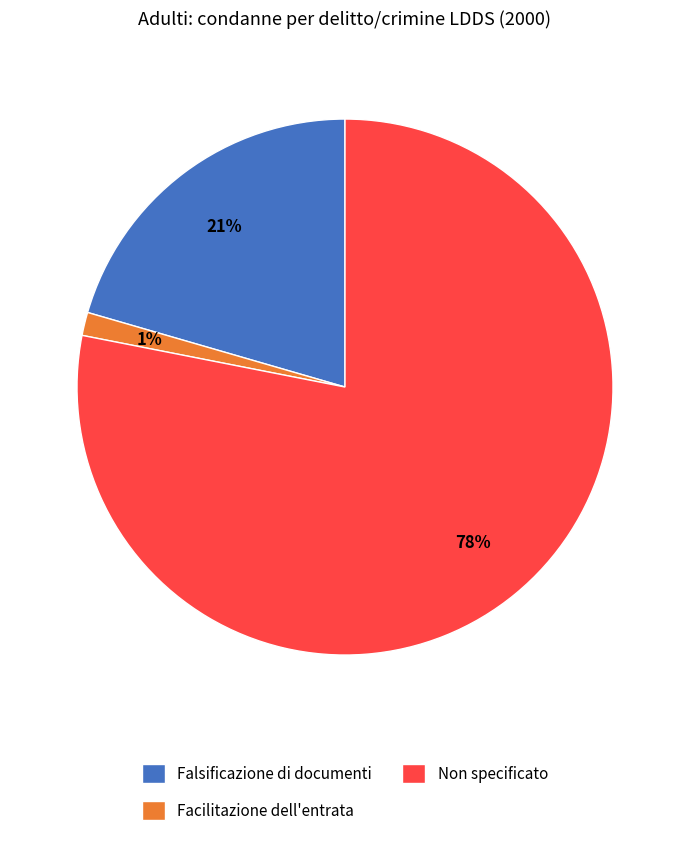

Rank the categories by value from lowest to highest.

Facilitazione dell'entrata, Falsificazione di documenti, Non specificato